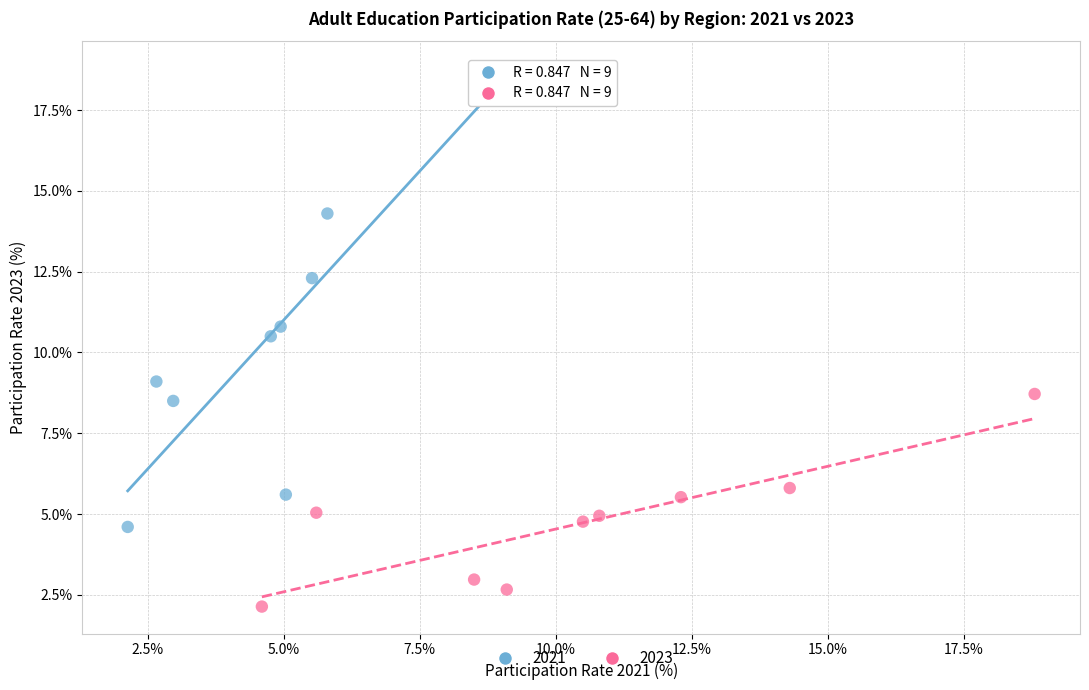

Which series reaches the minimum Y coordinate?

2023